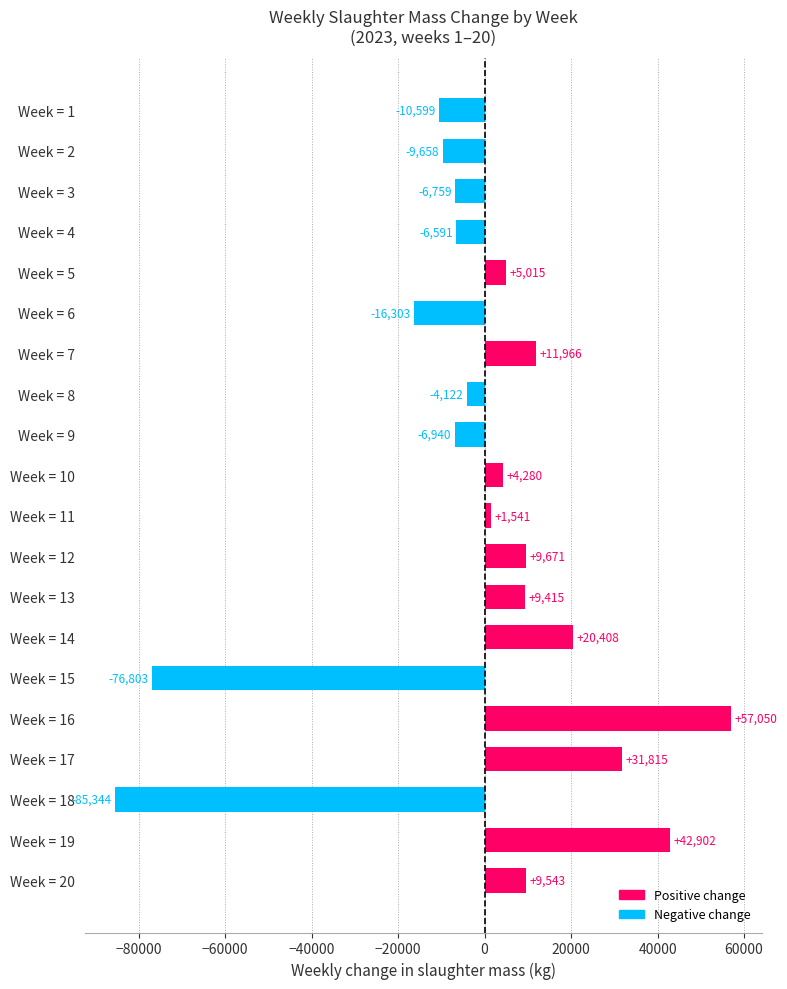

What is the value of the 12th bar from the top?

9671